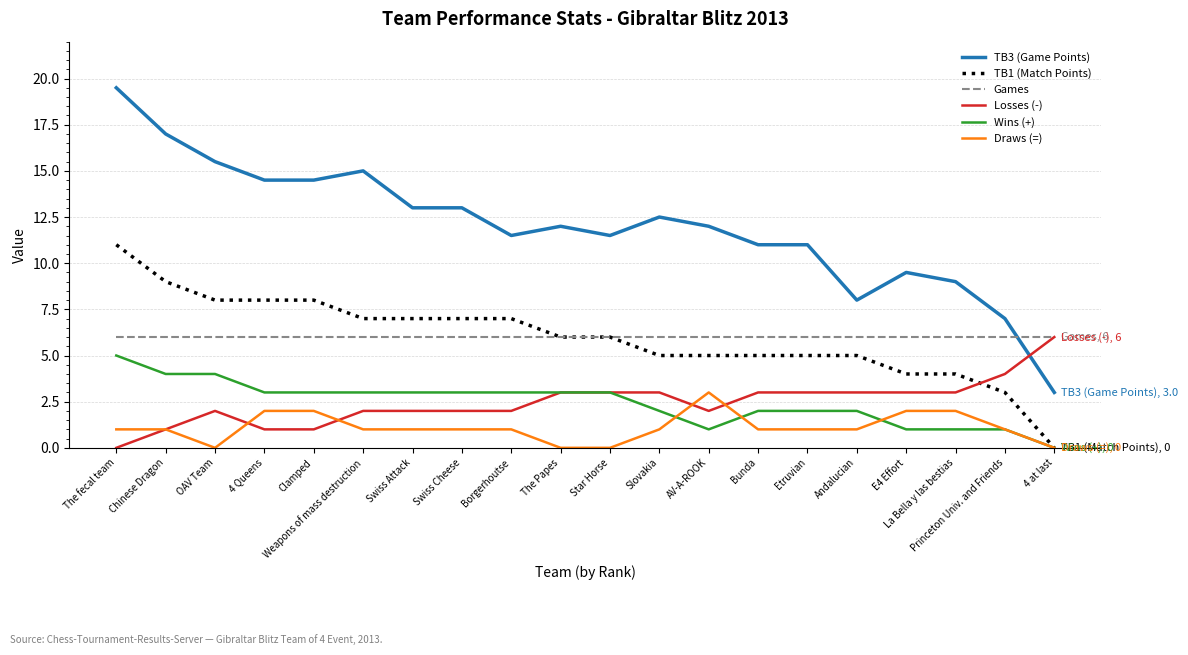

Does the chart have visible grid lines?

Yes